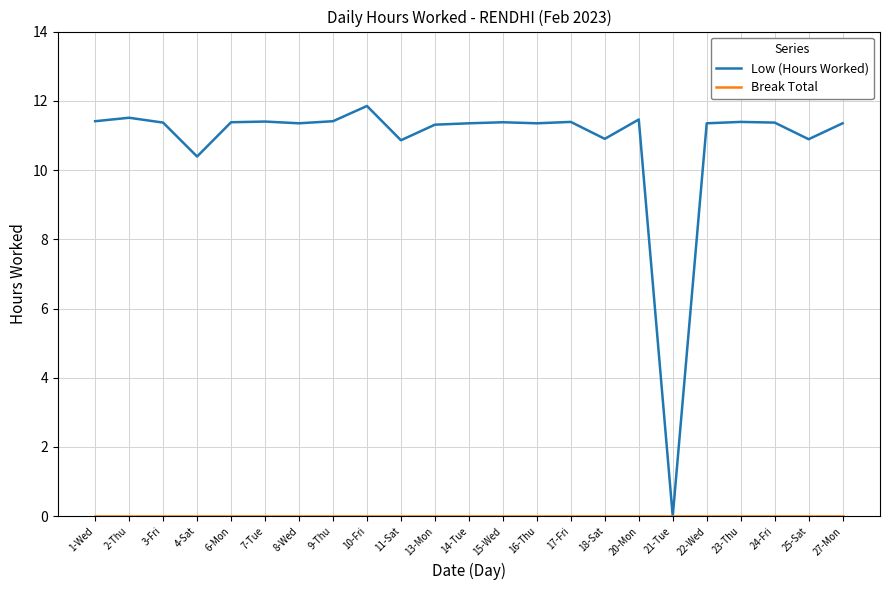

What position from the left is 13-Mon?

11